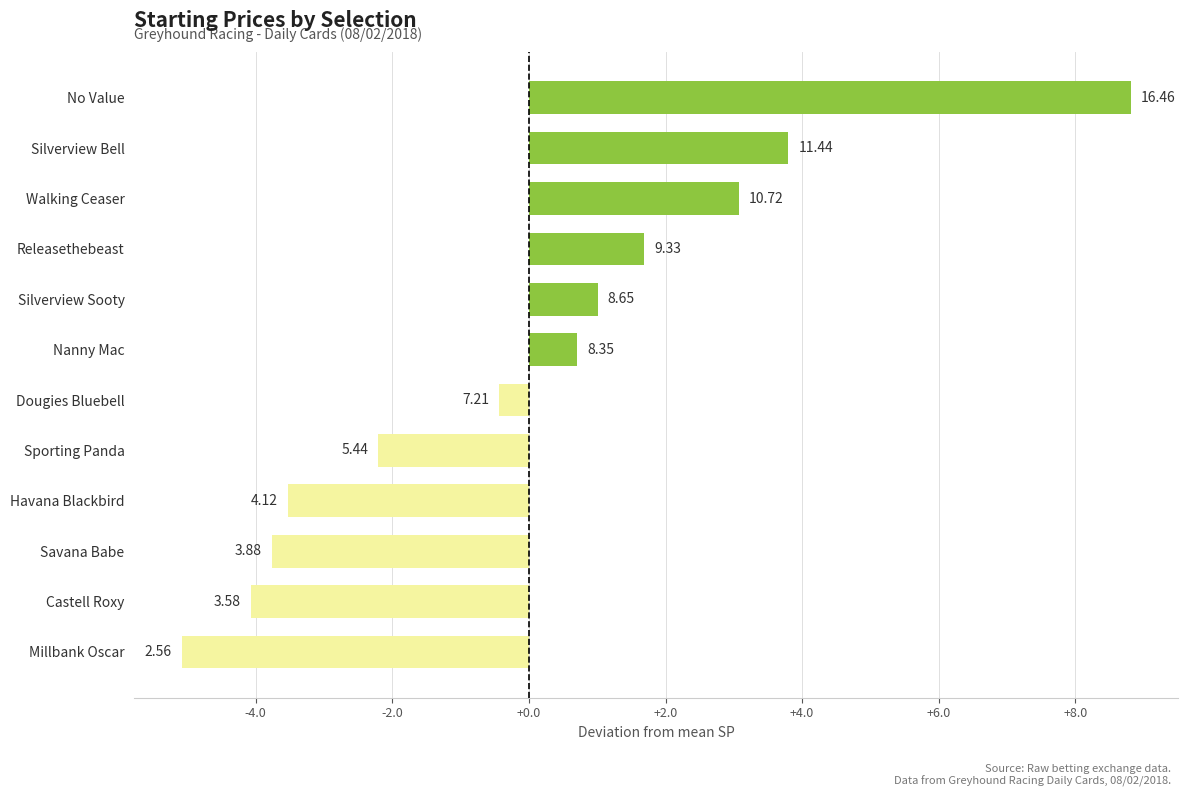

Are the bars horizontal?

Yes